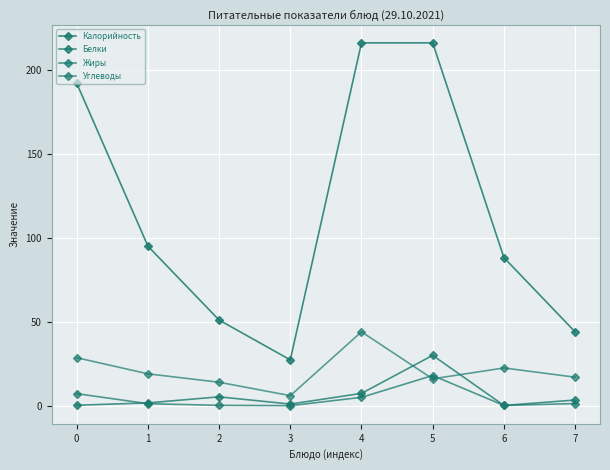

Reading left to right, what are all the values shown in this chart?

Калорийность: 192.0	95.0	51.0	27.3	216.0	216.0	88.2	44.0
Белки: 0.3	1.7	5.3	1.0	7.4	30.0	0.2	3.4
Жиры: 7.2	1.2	0.2	0.1	5.0	18.0	0.2	1.3
Углеводы: 28.6	19.0	14.0	6.0	44.0	16.0	22.5	17.0